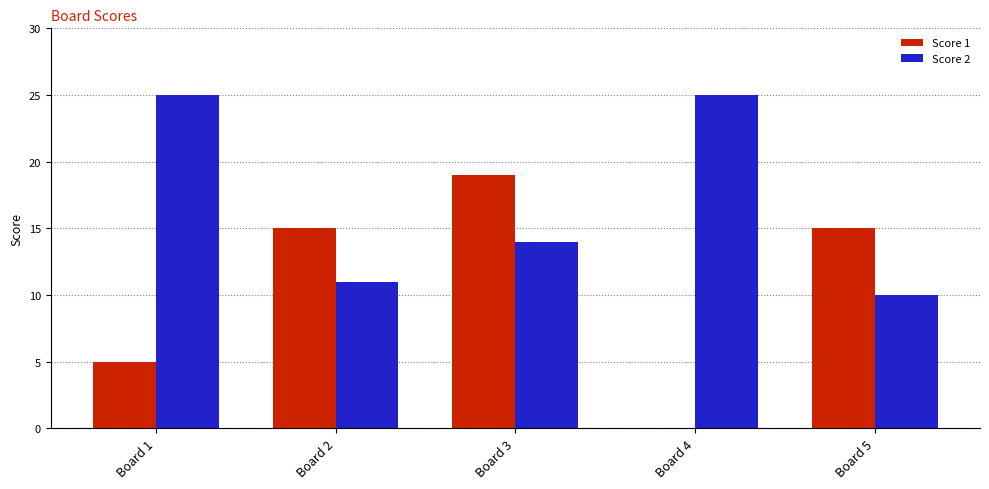

Between Board 2 and Board 4, which series saw the biggest shift?

Score 1